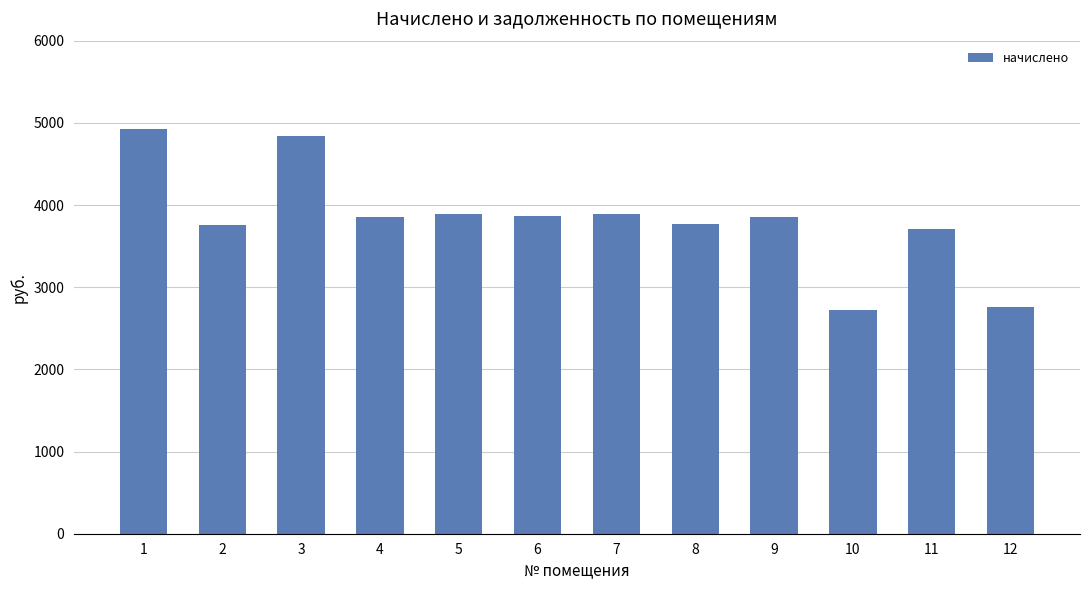

The value at 4 is 3850.6. True or false?

True